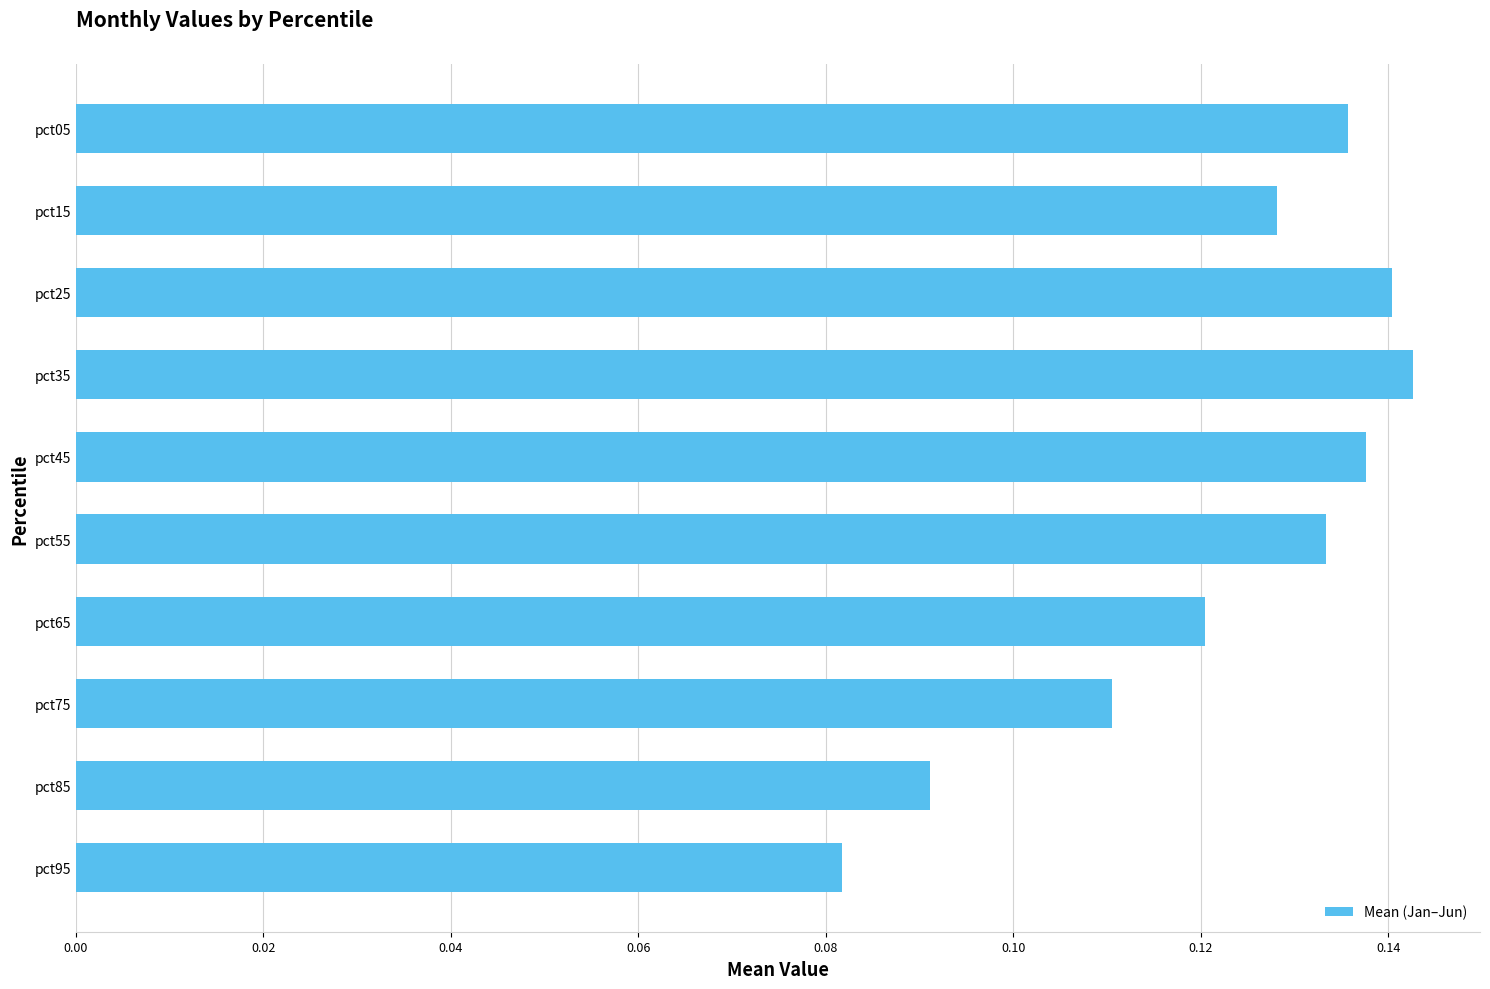

Is it true that the value at pct65 is 0.2?

False